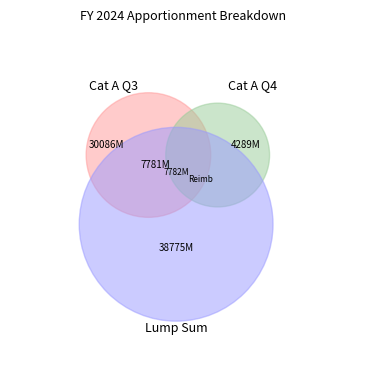

Does any single category account for the majority?

No